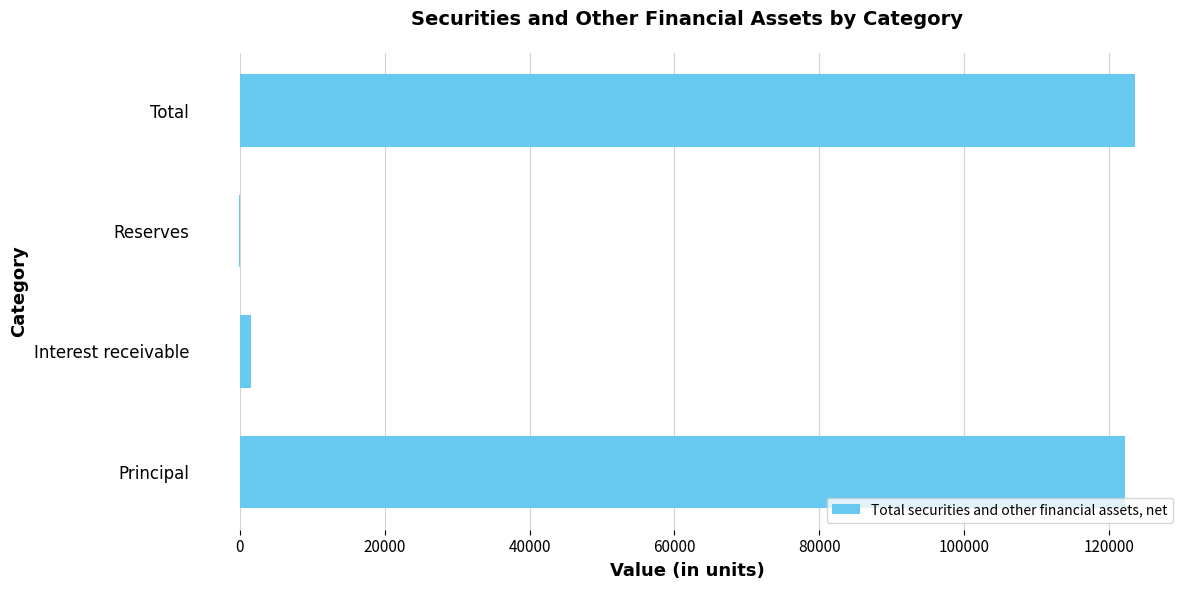

The chart shows a value of 221855 at Total. True or false?

False